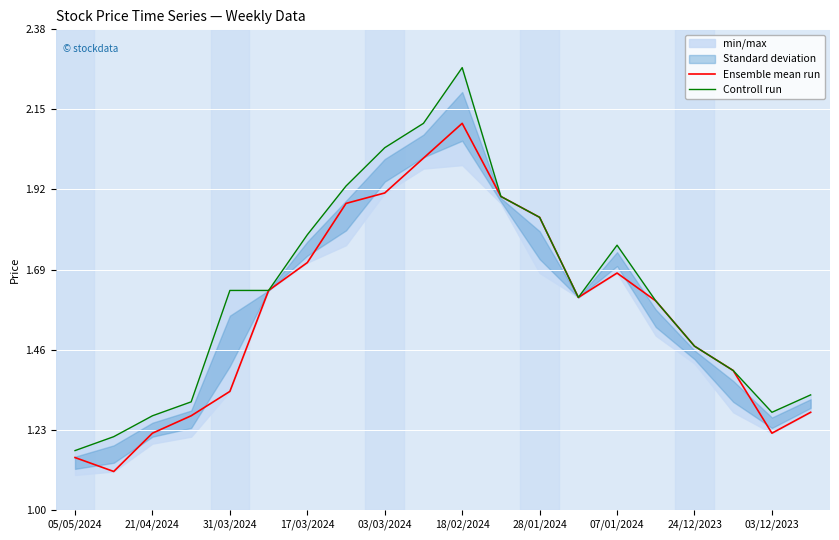

What is the average value of the Controll run series?

1.6